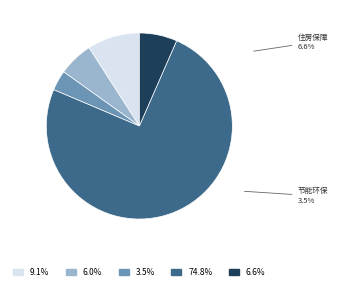

Which category has the smallest portion of the pie?

节能环保支出